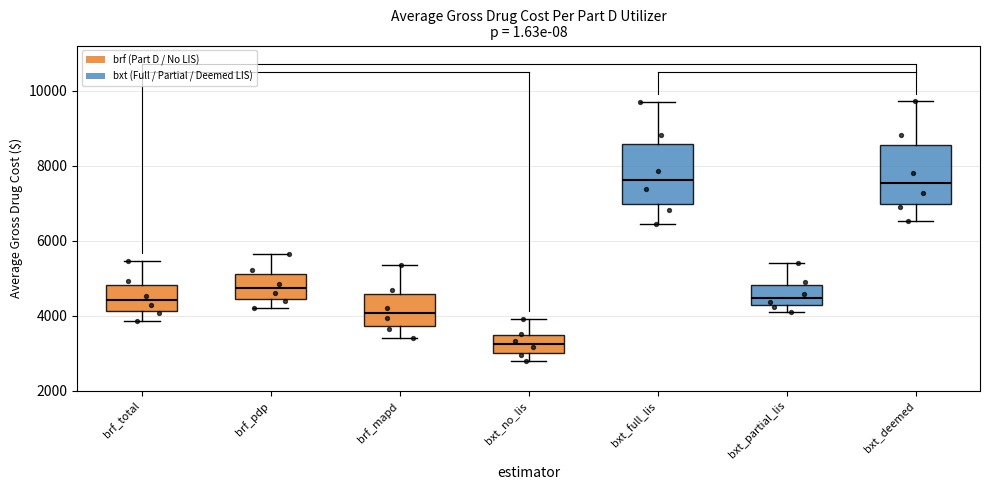

Where is the upper edge of the box for bxt_deemed on the y-axis? The values are not printed on the chart, so give them approximately, as read against the axis.

8600